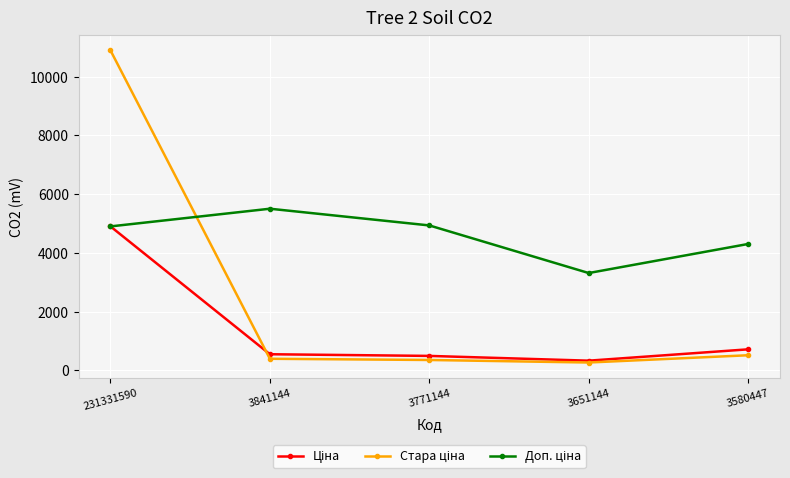

What is the spread (max minus min) of values at 3580447?

3788.8